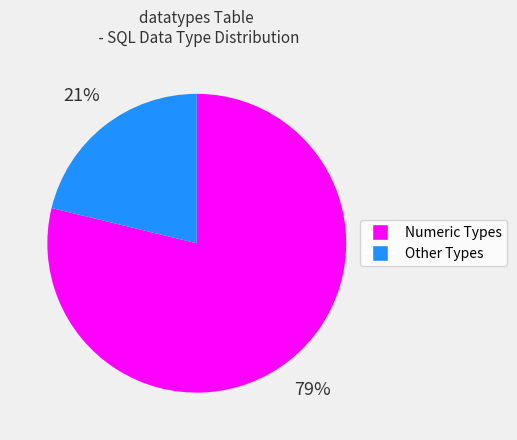

Is there any slice that represents more than half of the pie?

Yes